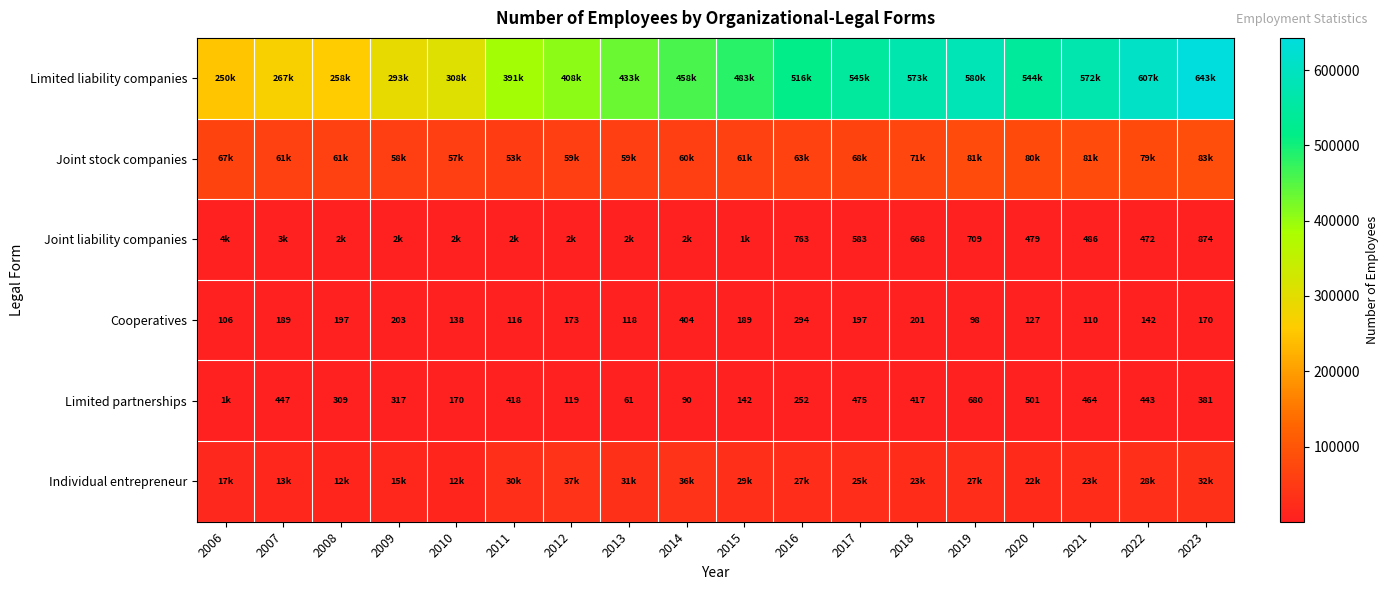

At which label does Cooperatives reach its peak?

2014